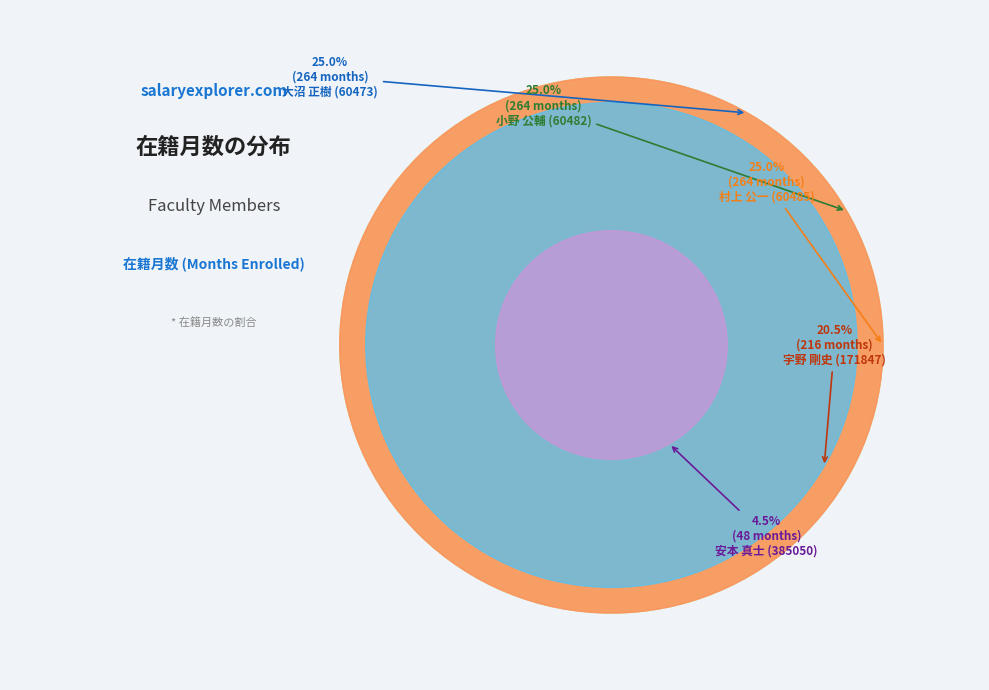

What percentage is NOT represented by 村上 公一 (60485)?

75.0%